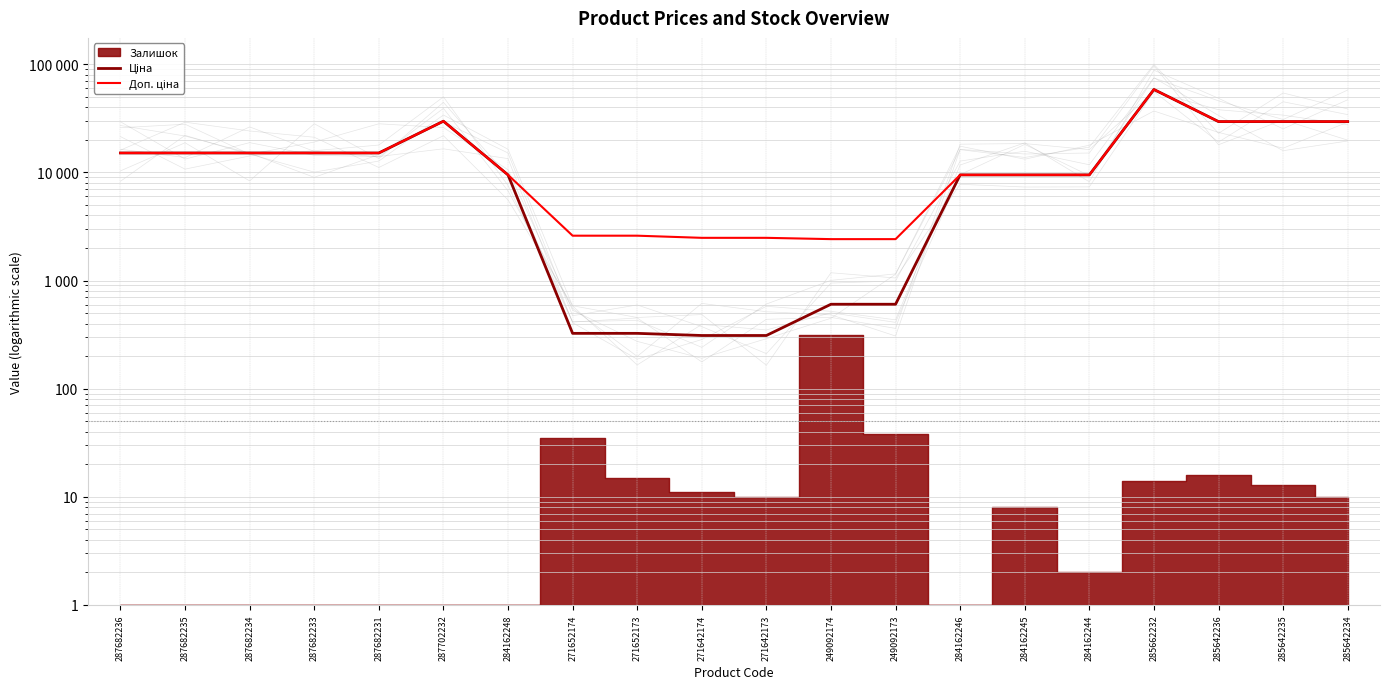

Which category has the highest value across all series?

285662232